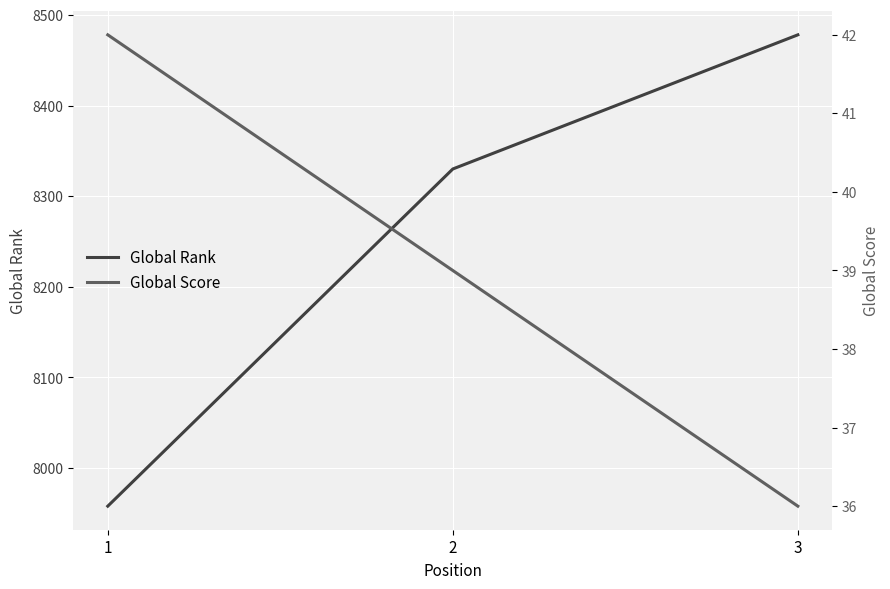

Which series has the largest range (max minus min)?

Global Rank